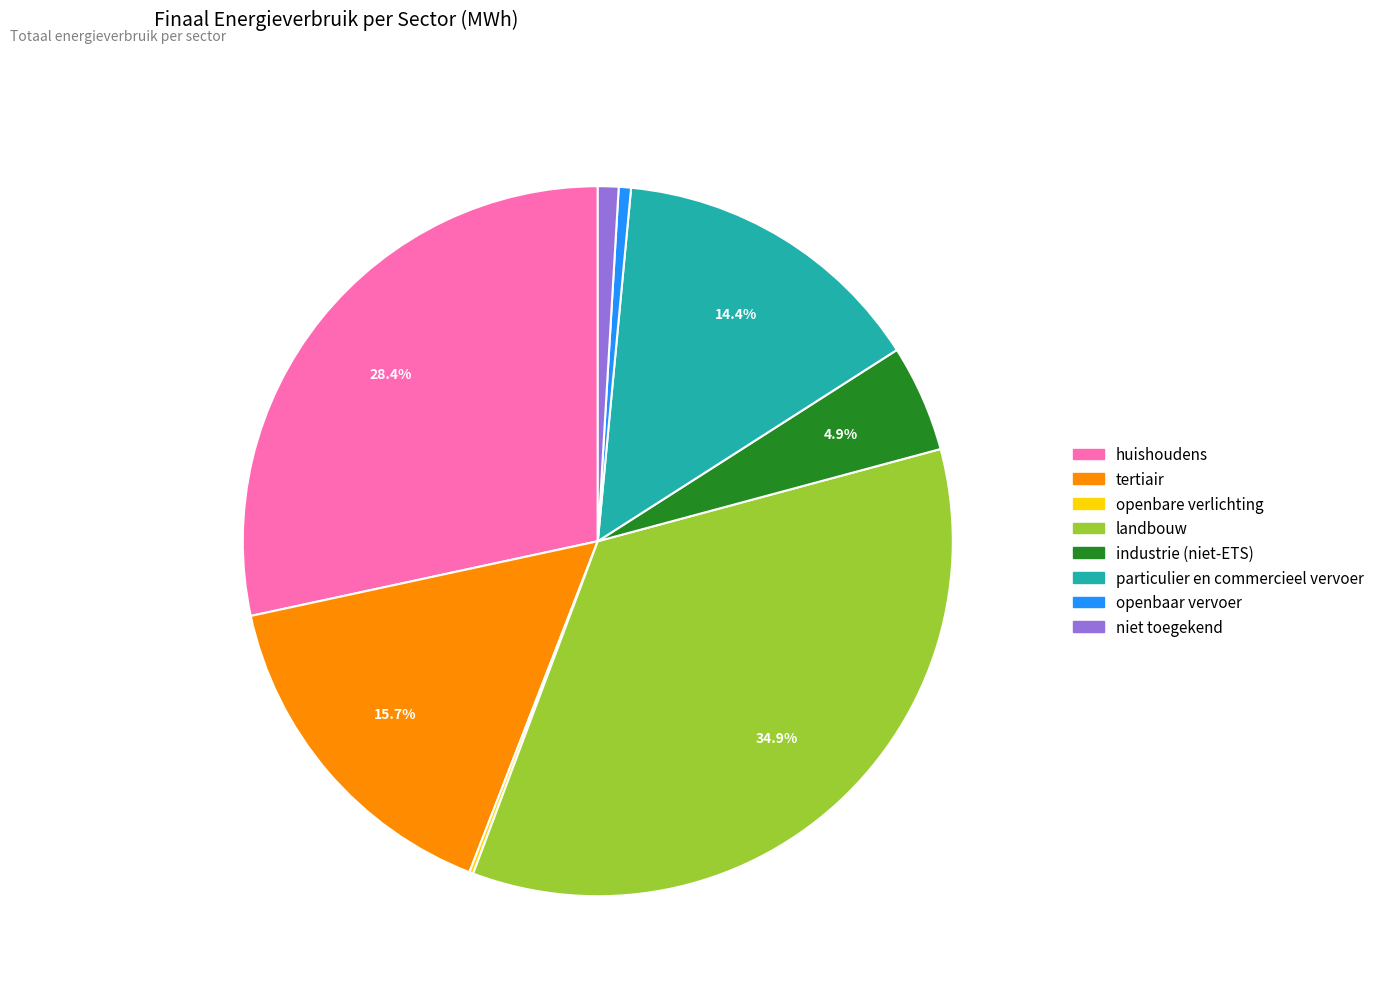

Does huishoudens account for over 50% of the chart?

No